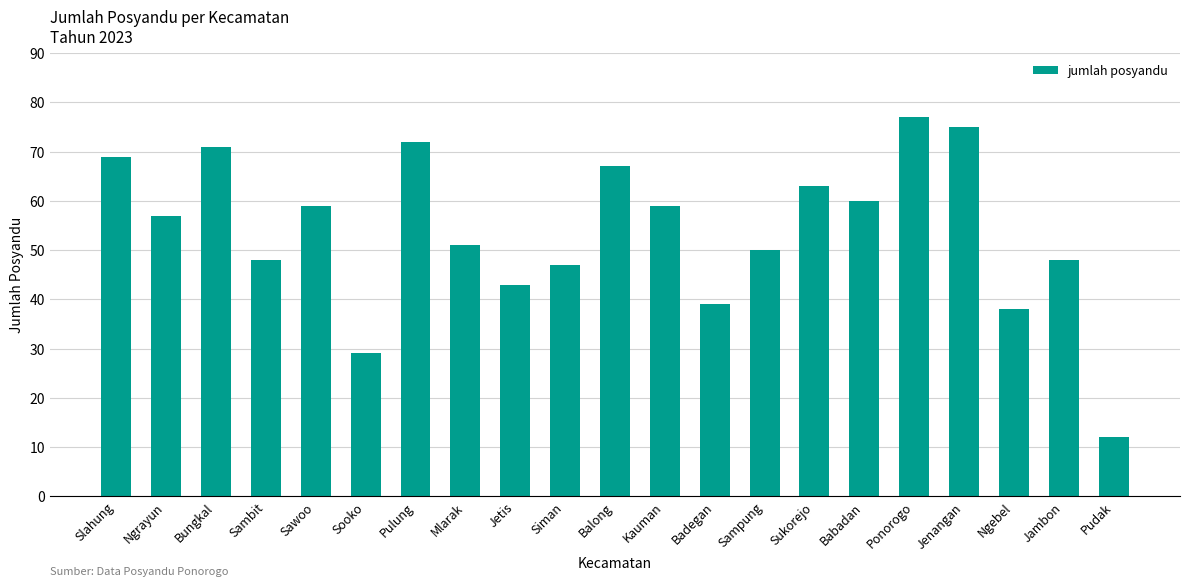

What is the label of the 21st bar from the left?

Pudak